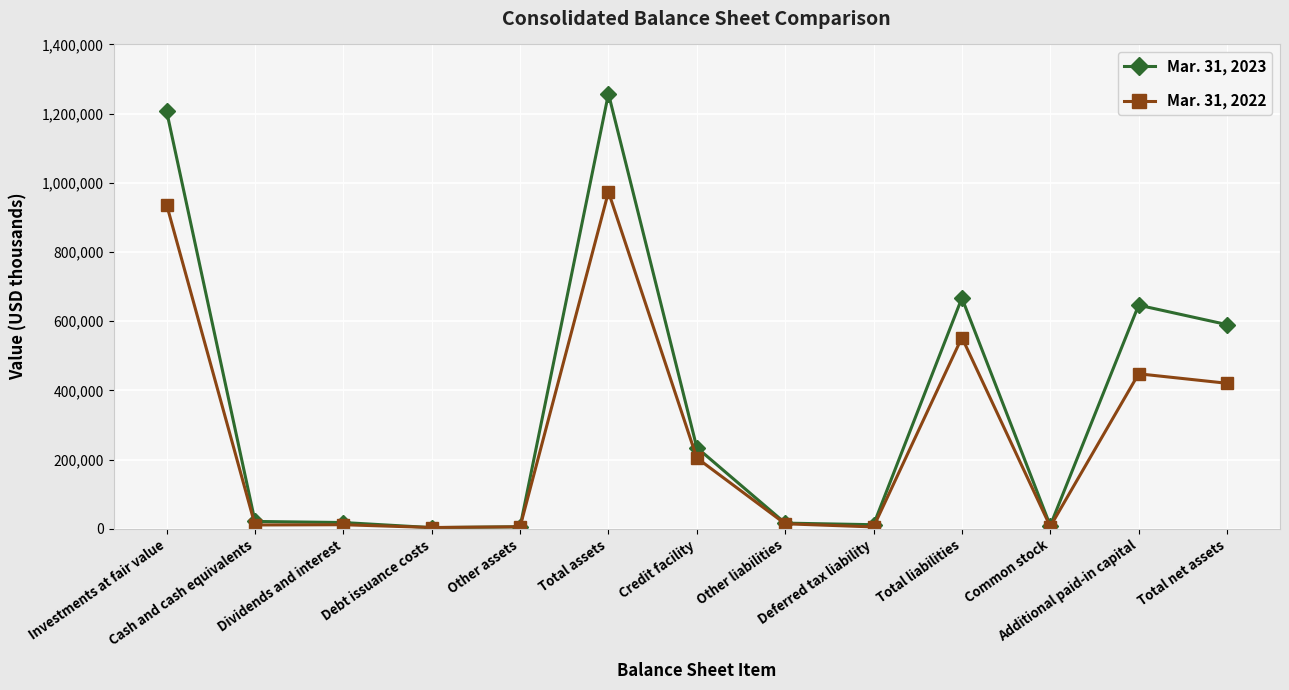

At which category is the sum across all series the highest?

Total assets